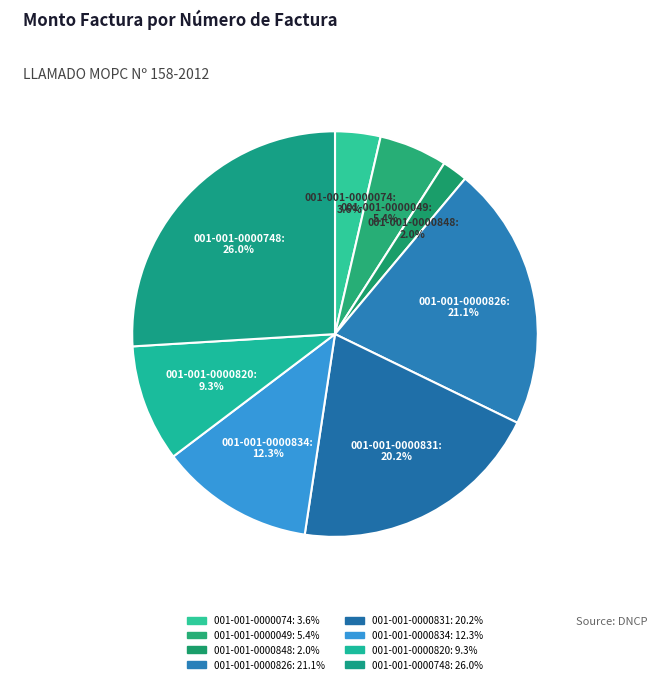

Combined, what portion of the pie is 001-001-0000826 and 001-001-0000834?

33.4%